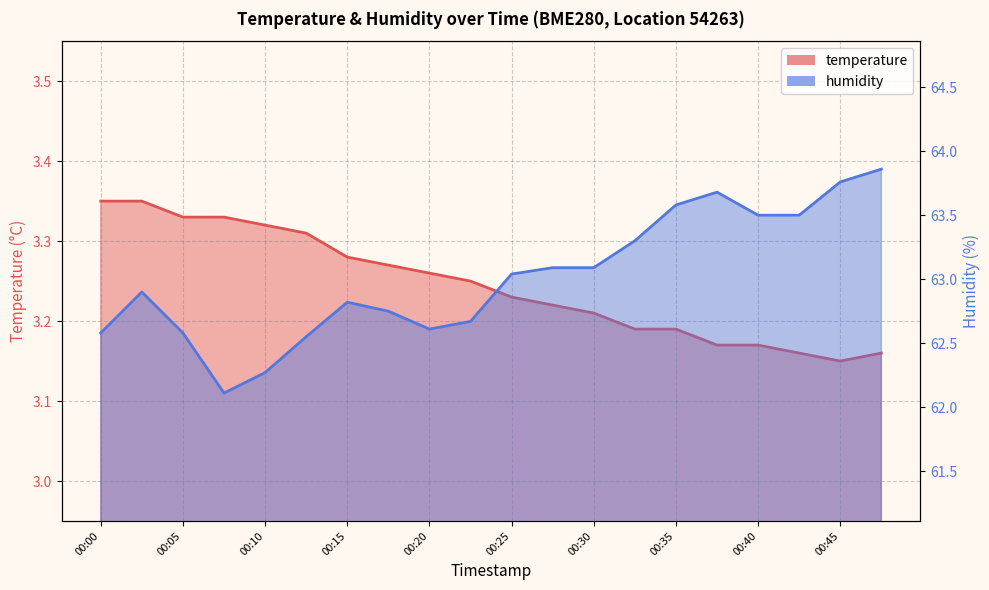

What is the minimum value for temperature?

3.1